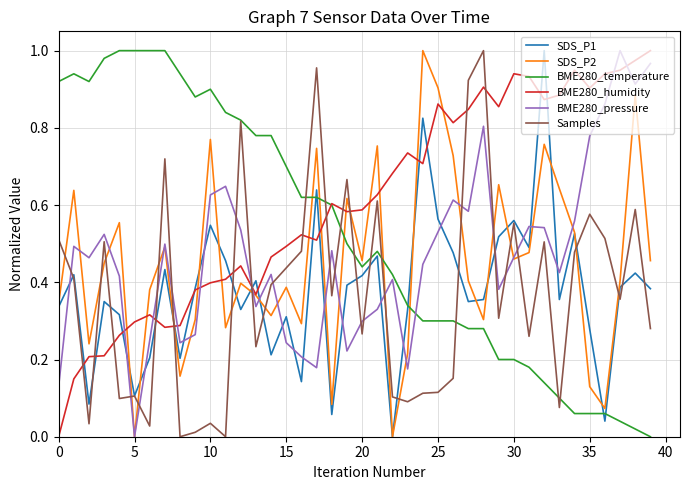

At which category does the chart reach its minimum across all series?

22